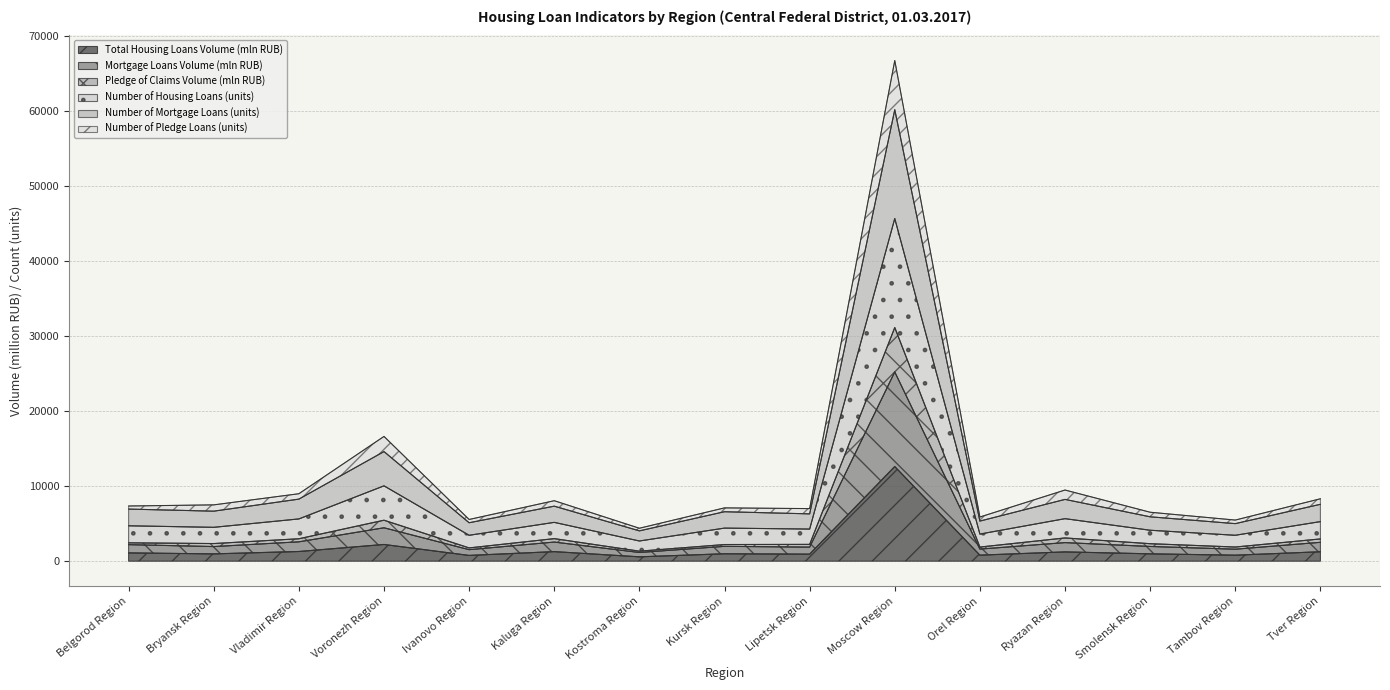

How many interior local peaks does the Mortgage Loans Volume (mln RUB) series have?

5